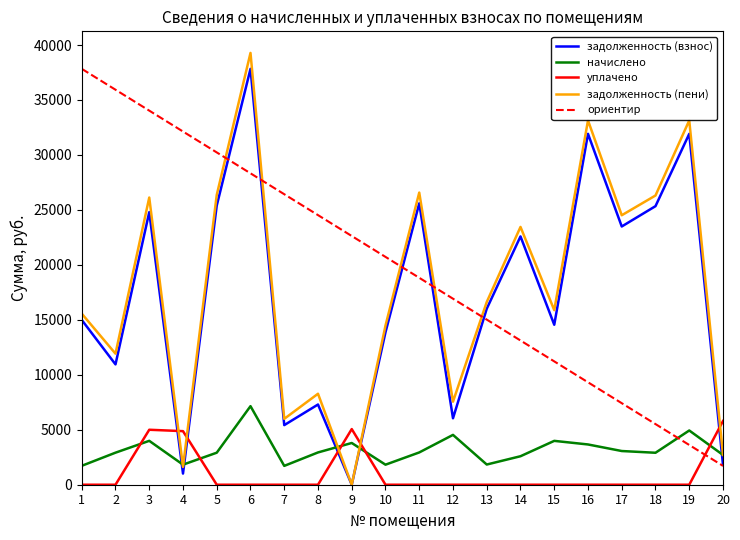

What is the value of the задолженность (пени) point at the 7th from the left?

5993.0